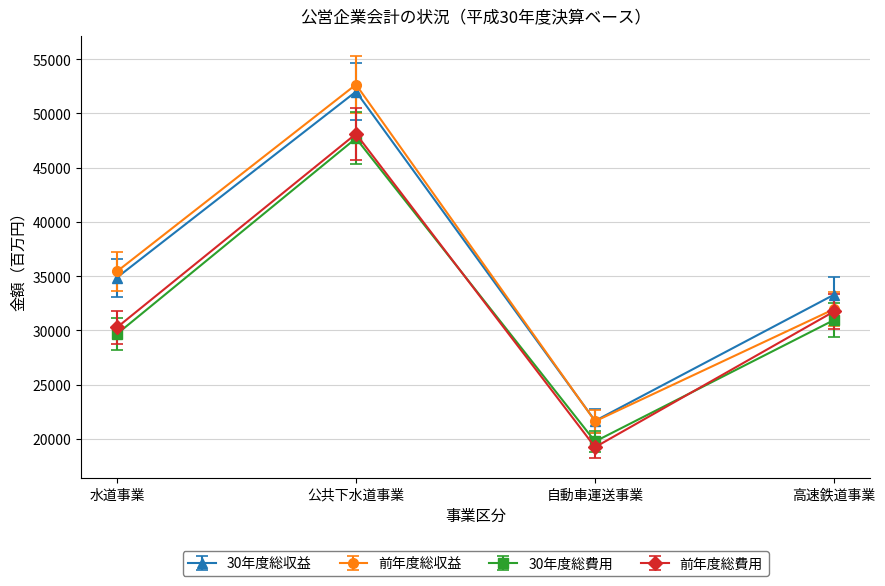

True or false: 30年度総収益 and 前年度総費用 intersect in this chart.

False